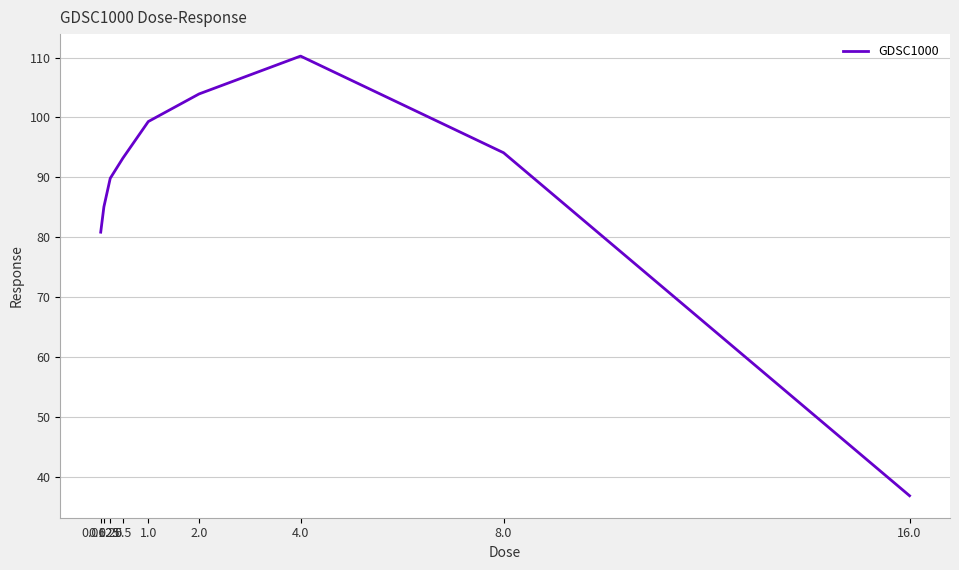

The value at 2.0 is 136.8. True or false?

False